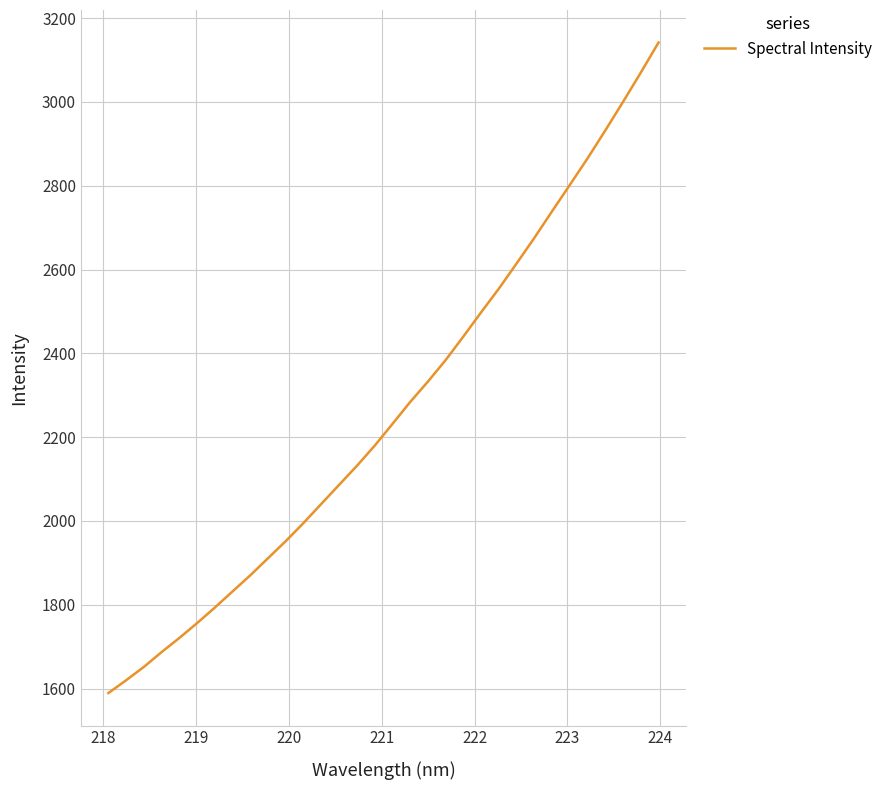

What is the difference between the maximum and minimum values?

1552.4